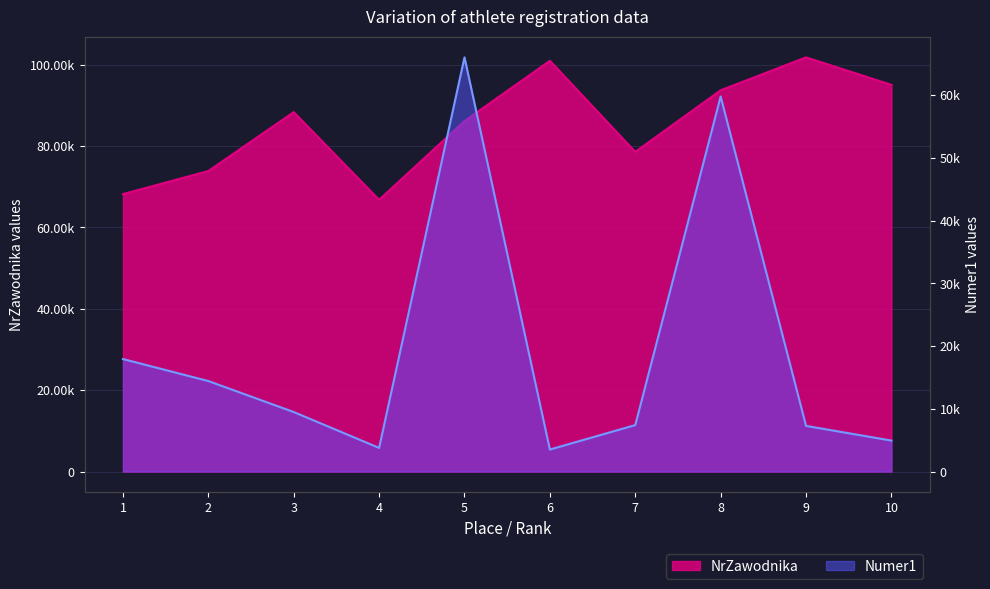

What is the difference between the Numer1 values at 6 and 3?

5980